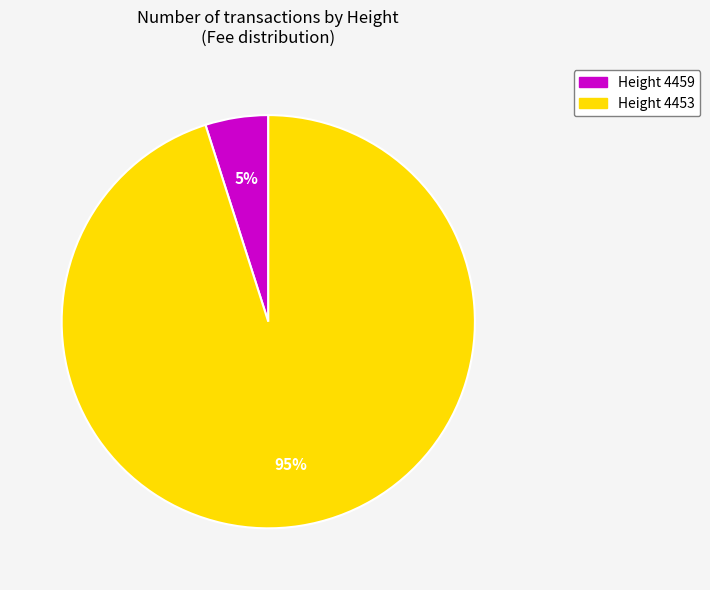

Is there any slice that represents more than half of the pie?

Yes